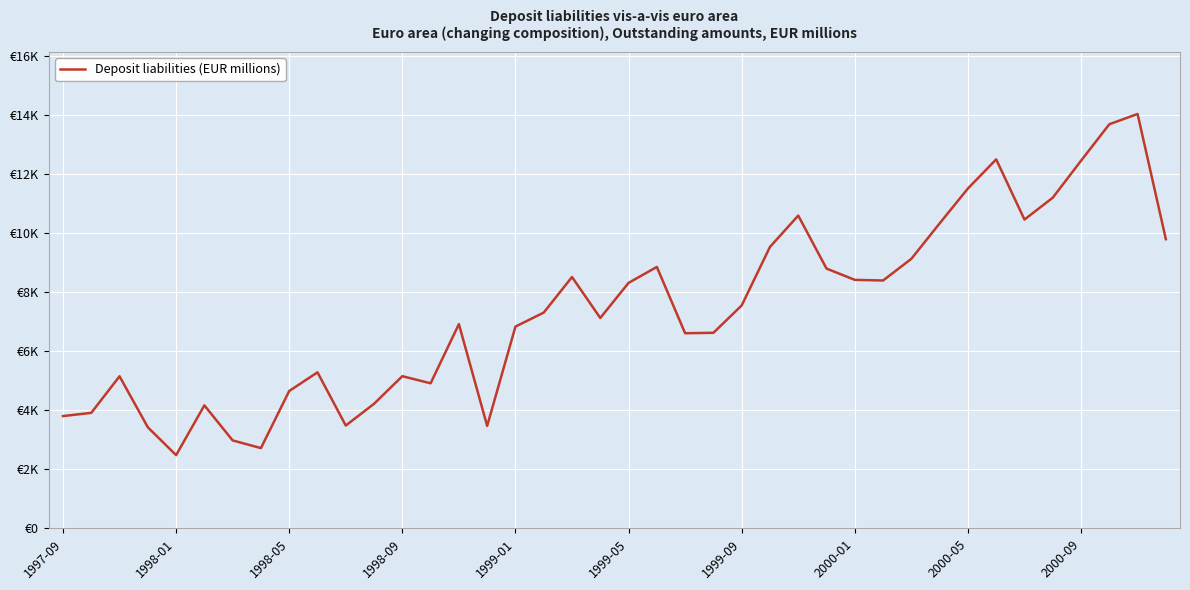

True or false: there are more than 1 points higher than both neighbors.

True